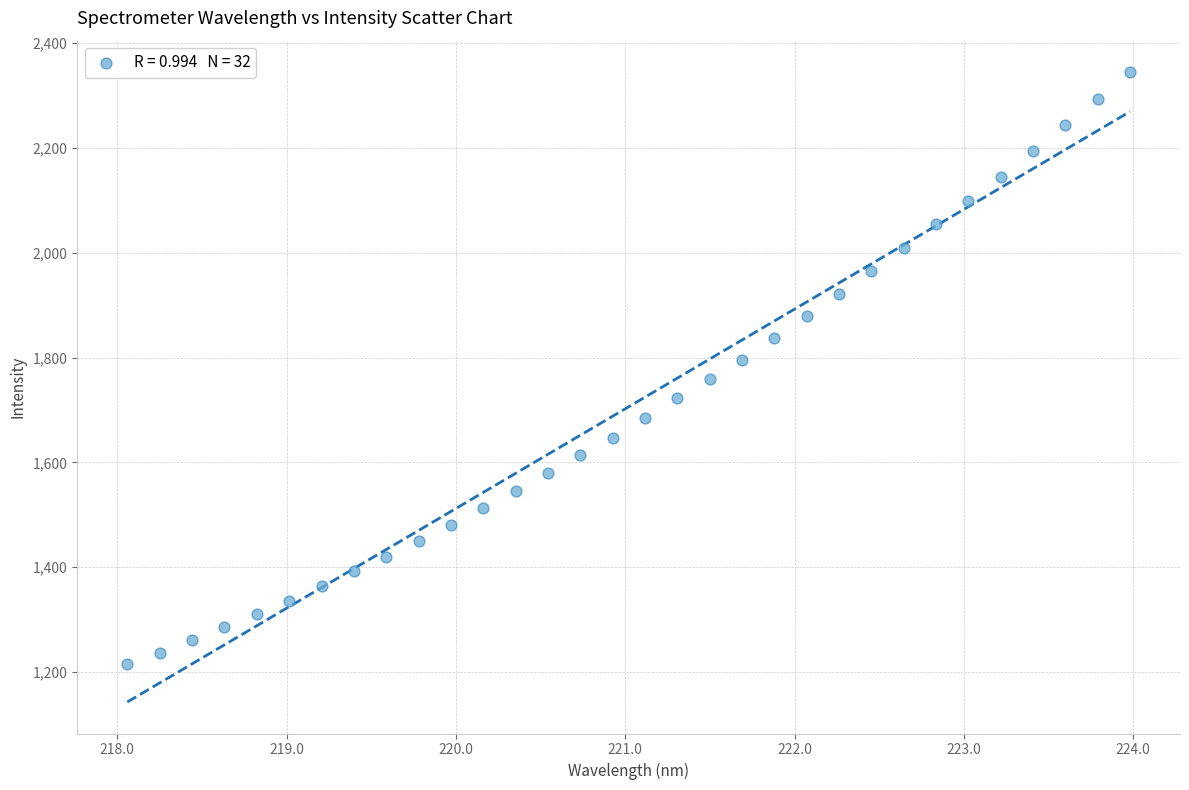

How many data points are displayed?

32